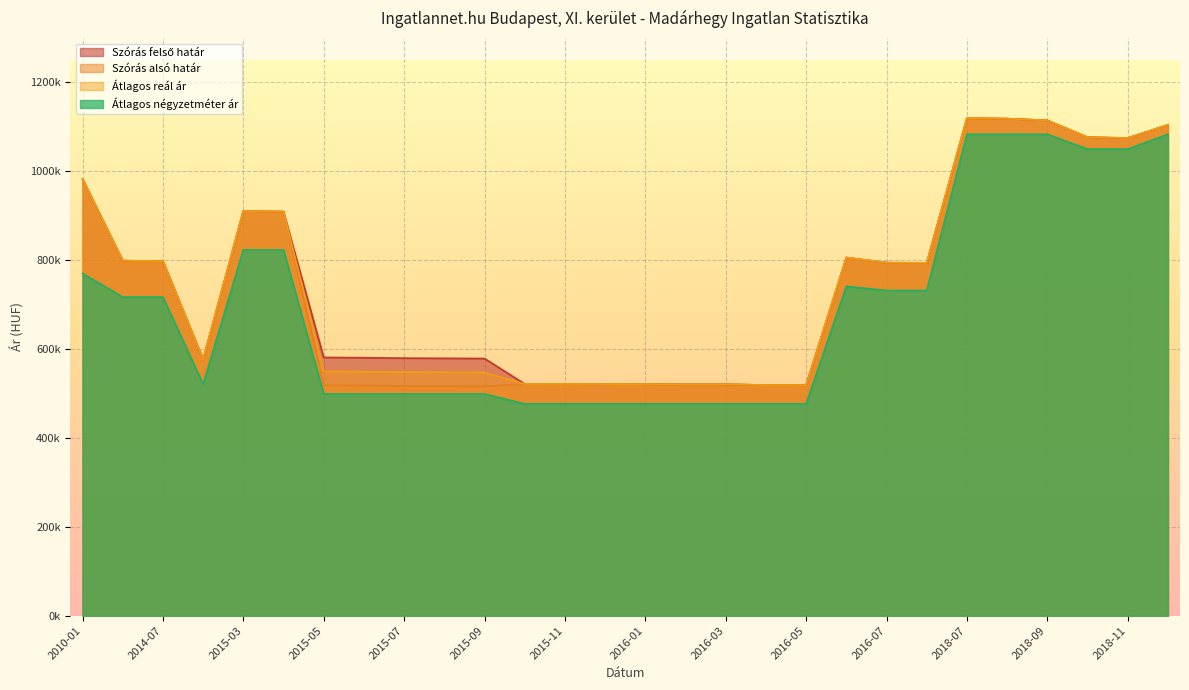

What is the difference between the second highest and minimum values in the Átlagos reál ár series?

599674